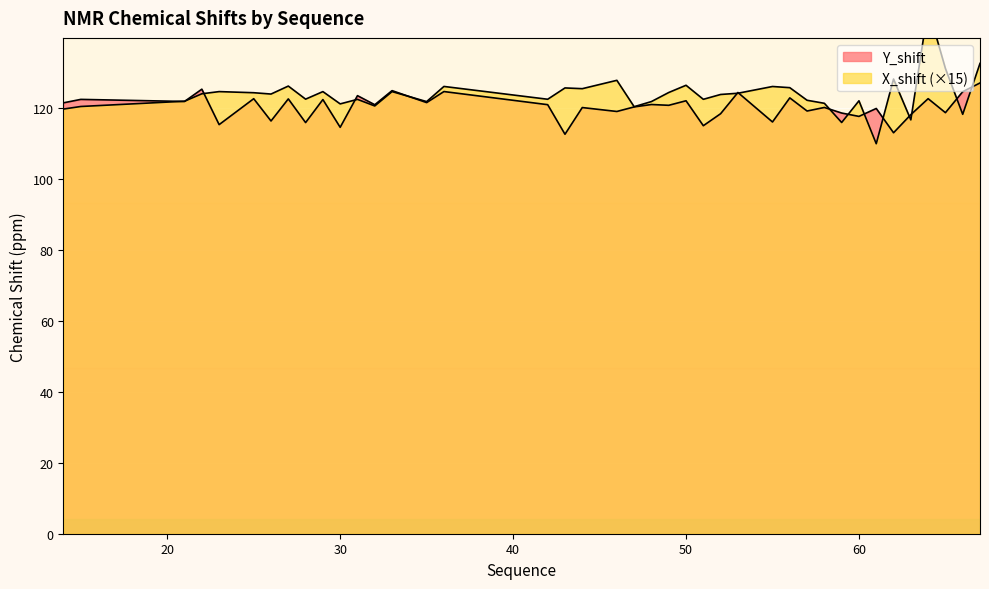

Where is the first local maximum for X_shift?

23